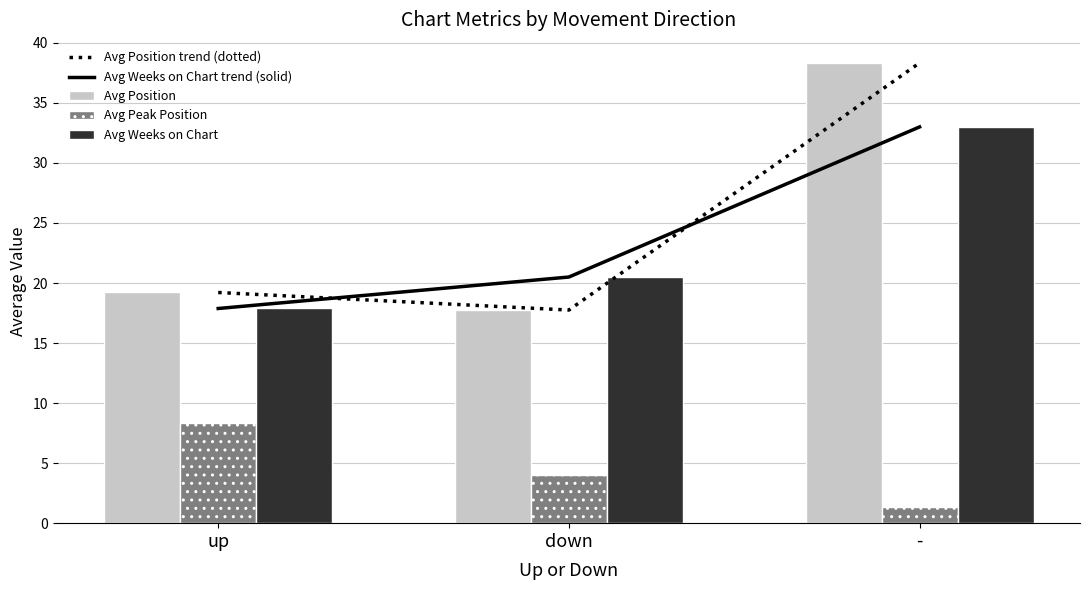

How many groups of bars are there?

3